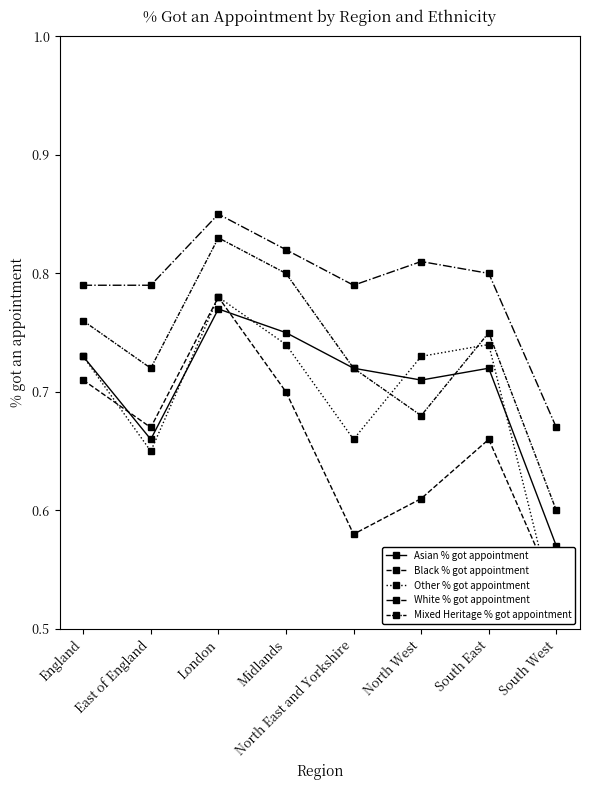

How many series are shown in this chart?

5